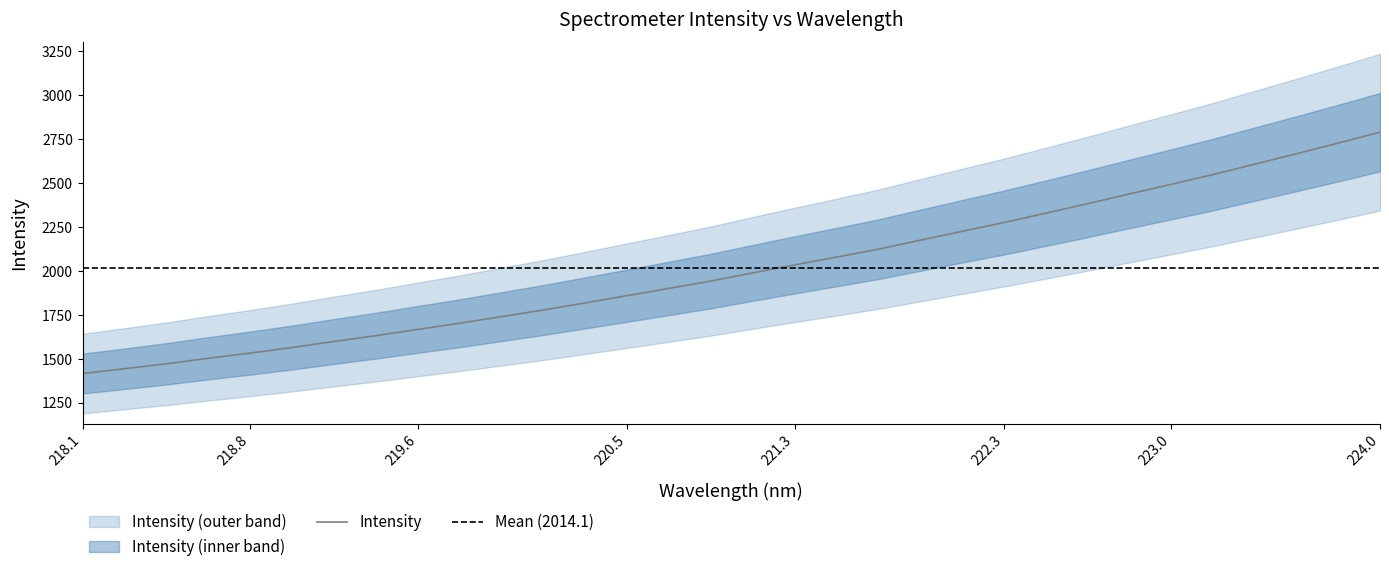

Count the number of categories in the chart.

32